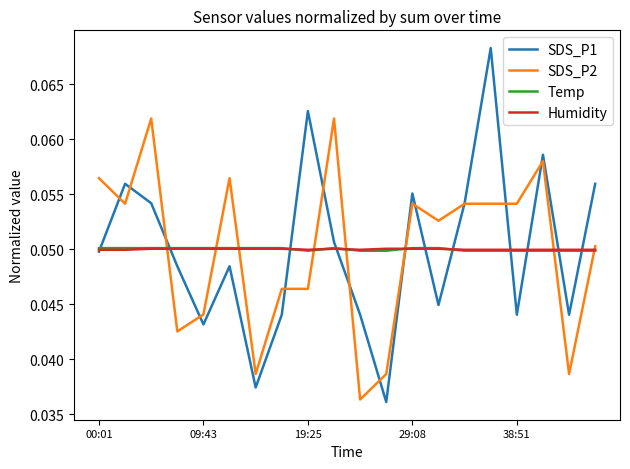

Which series has the widest spread of values?

SDS_P1